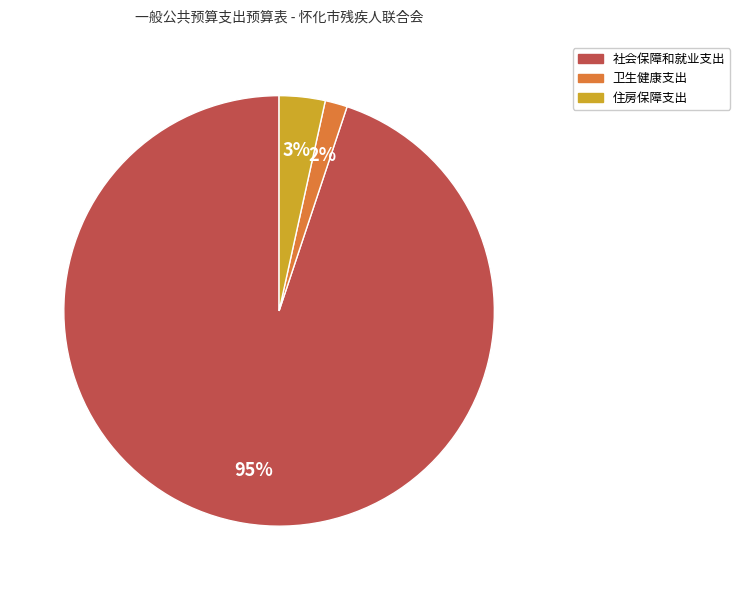

Rank the categories by value from highest to lowest.

社会保障和就业支出, 住房保障支出, 卫生健康支出